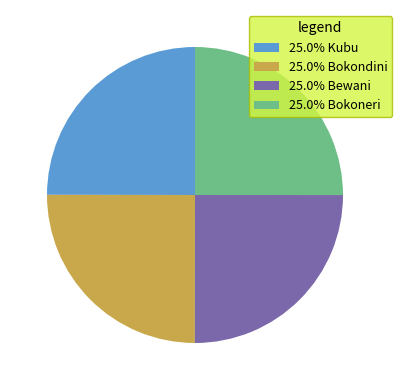

Is 25.0% Bokondini the majority of the pie?

No